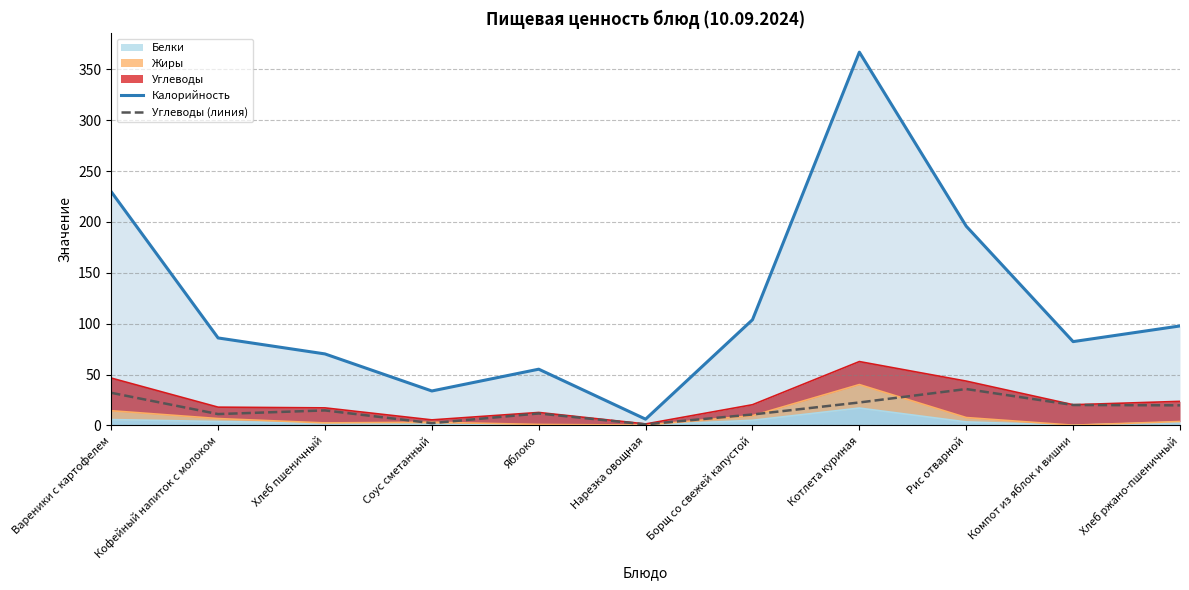

Is it true that Углеводы (линия) equals 1.0 at Соус сметанный?

False